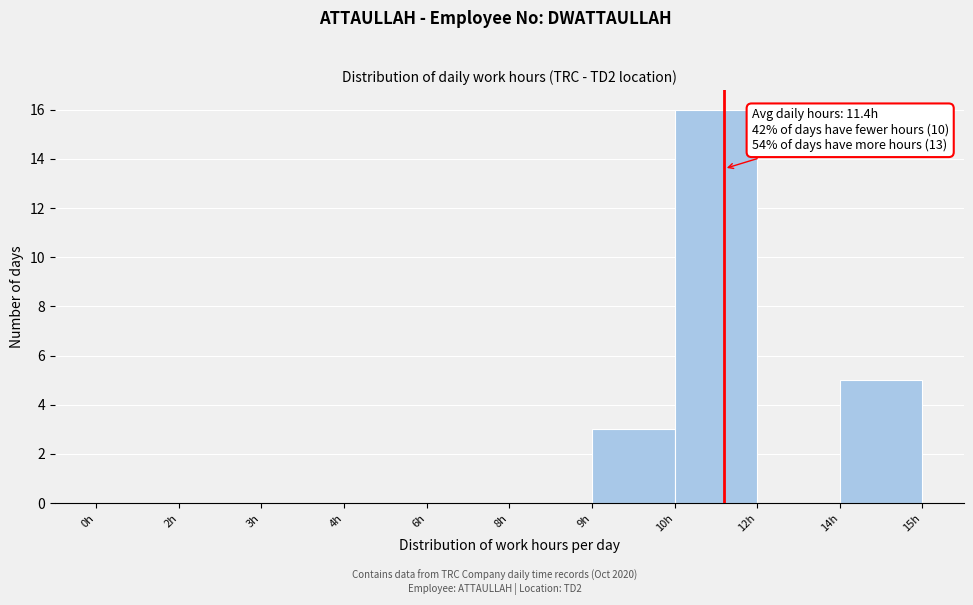

Reading left to right, list all the values displayed in this chart.

0h=0	2h=0	3h=0	4h=0	6h=0	8h=0	9h=3	10h=16	12h=0	14h=5